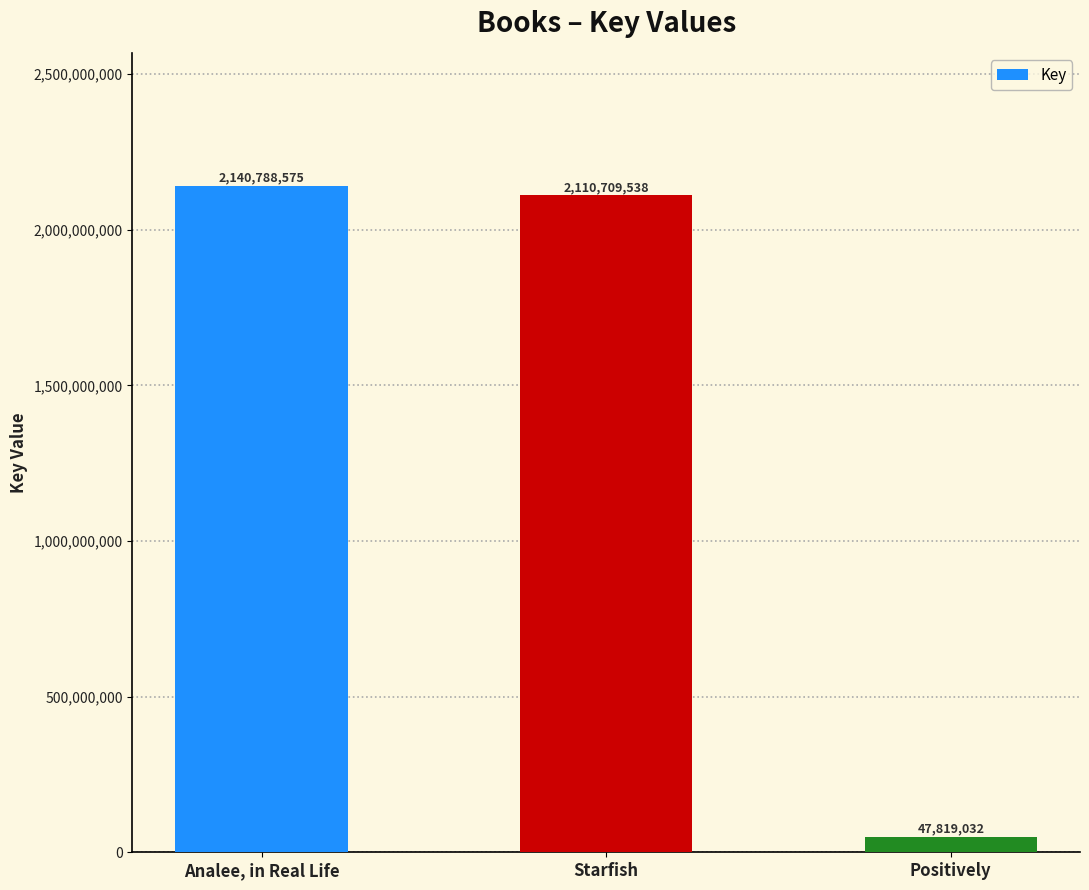

List the labels in order of value, smallest first.

Positively, Starfish, Analee, in Real Life